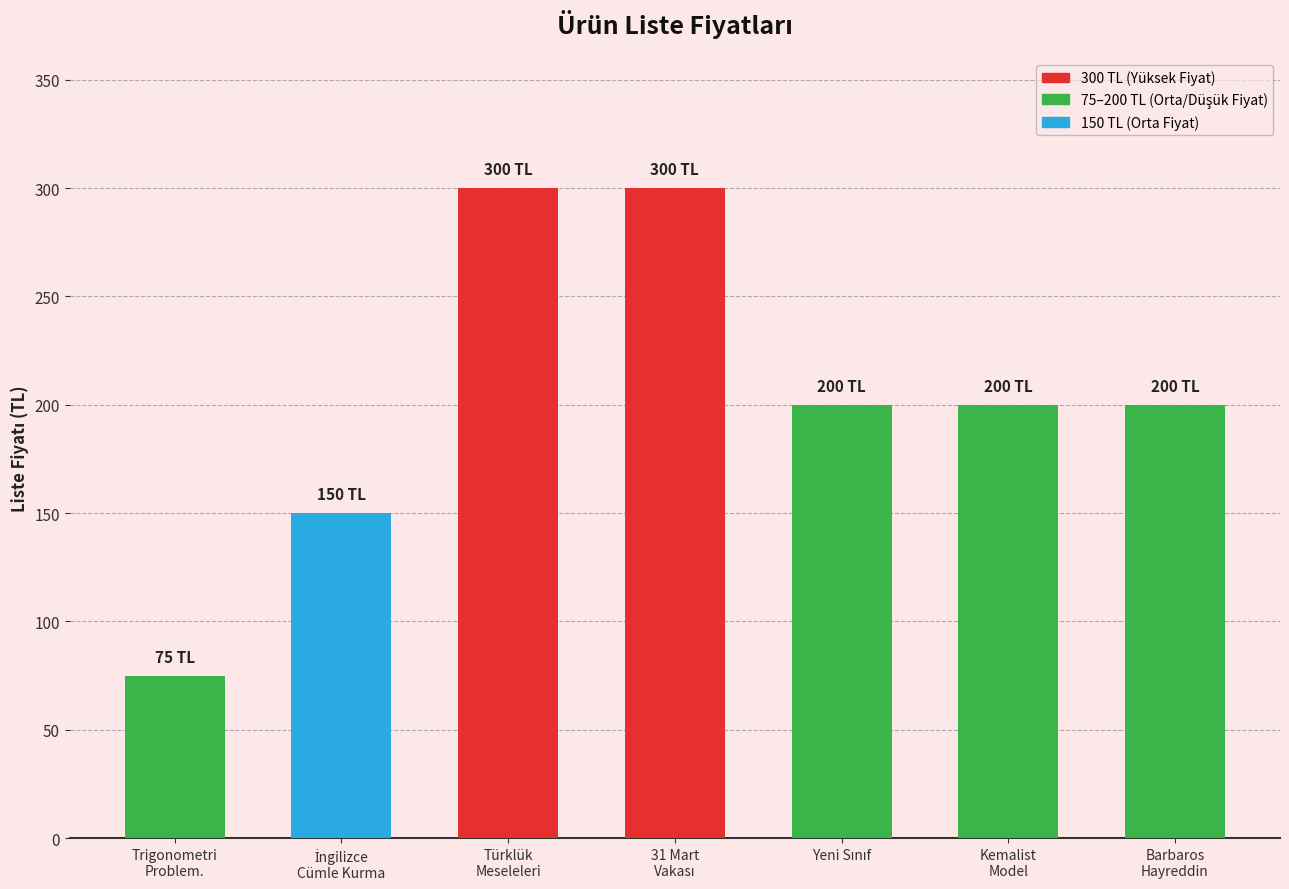

Are the bars horizontal?

No